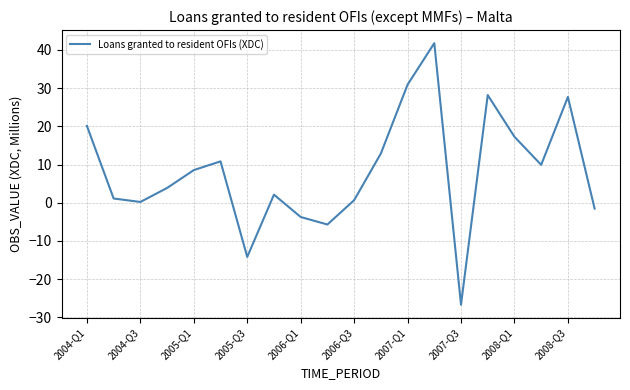

What is the difference between the maximum and minimum values?

68.5